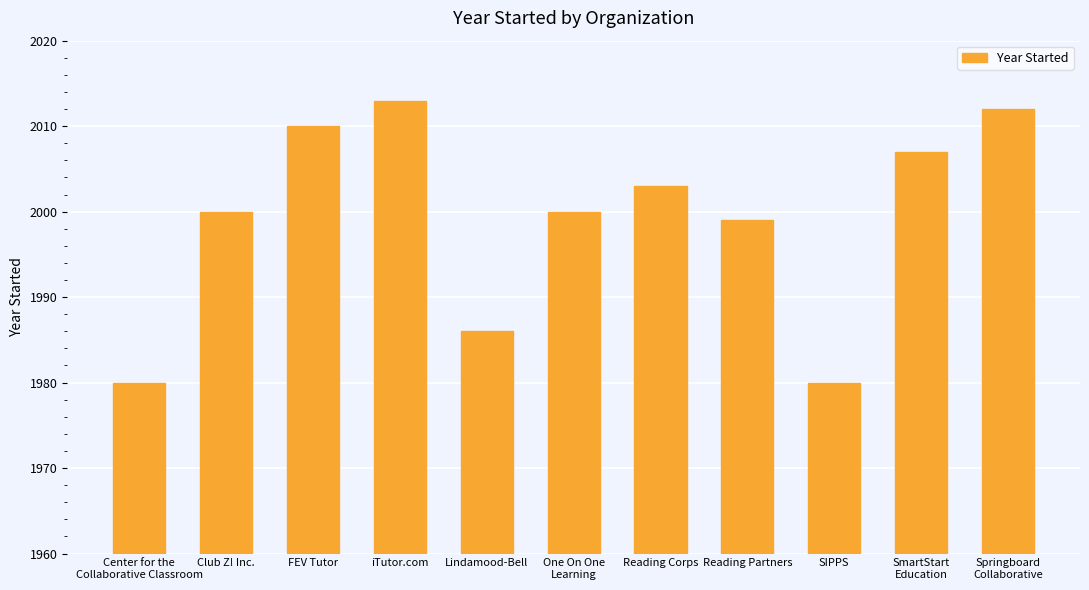

The chart shows a value of 1986 at Lindamood-Bell. True or false?

True